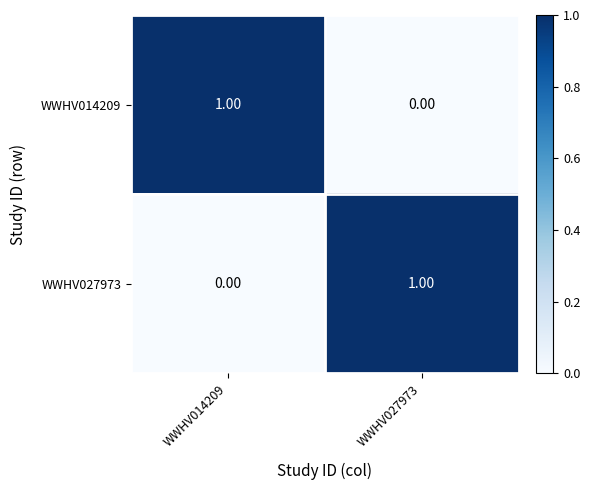

List the labels in order of WWHV014209 value, largest first.

WWHV014209, WWHV027973